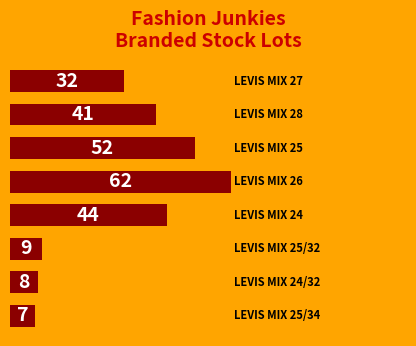

What is the difference between the second highest and minimum values?

45